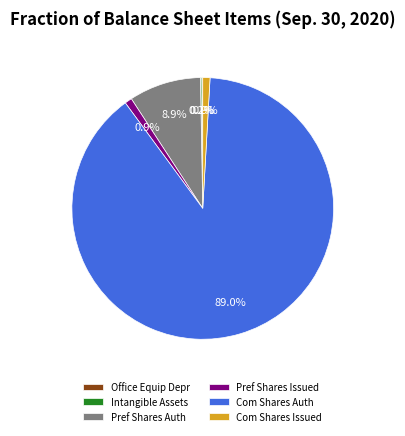

What is the ratio of the value at Com Shares Auth to the value at Pref Shares Auth?

10.0